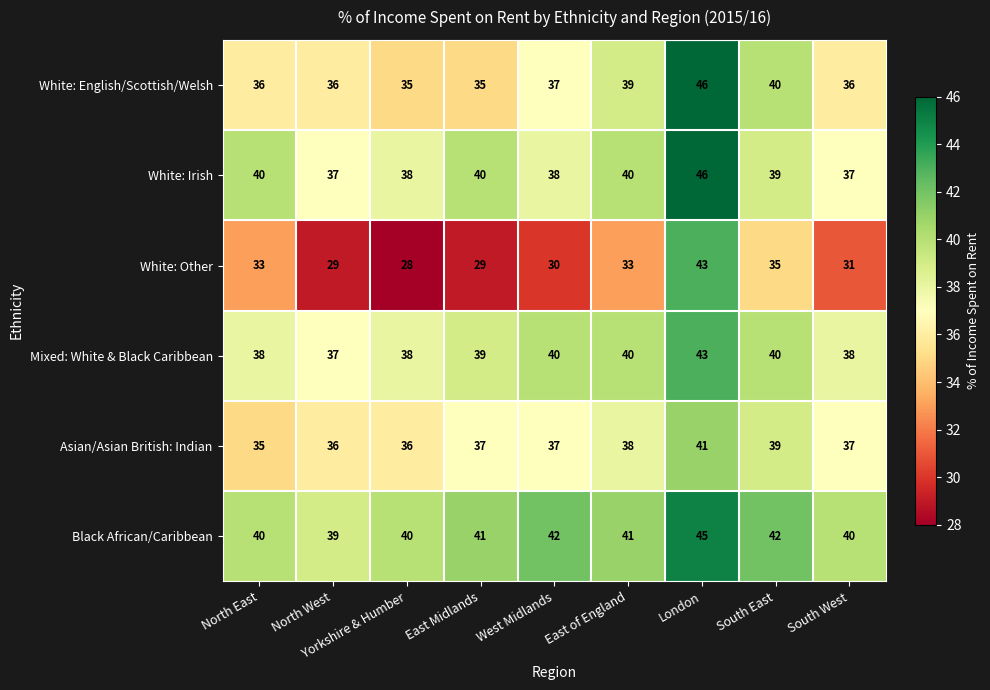

What is the greatest value displayed?

46